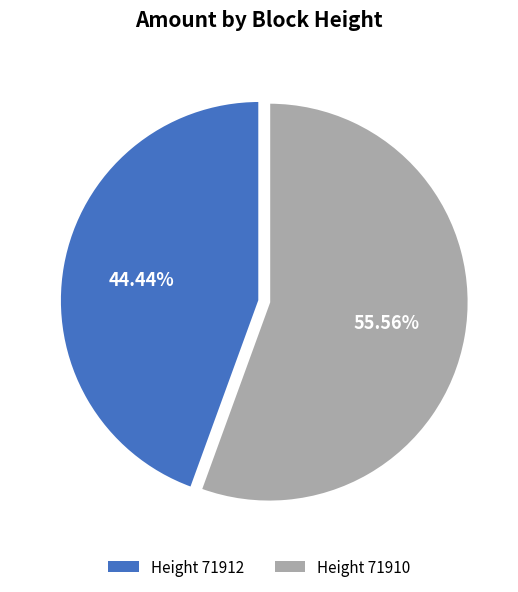

Does any single category account for the majority?

Yes